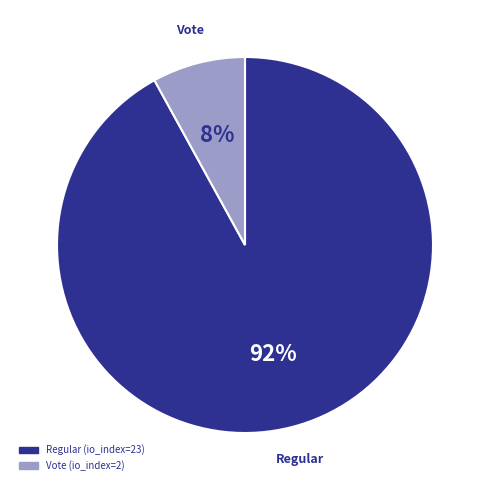

Is it true that Regular (io_index=23) is 92% of the pie?

True